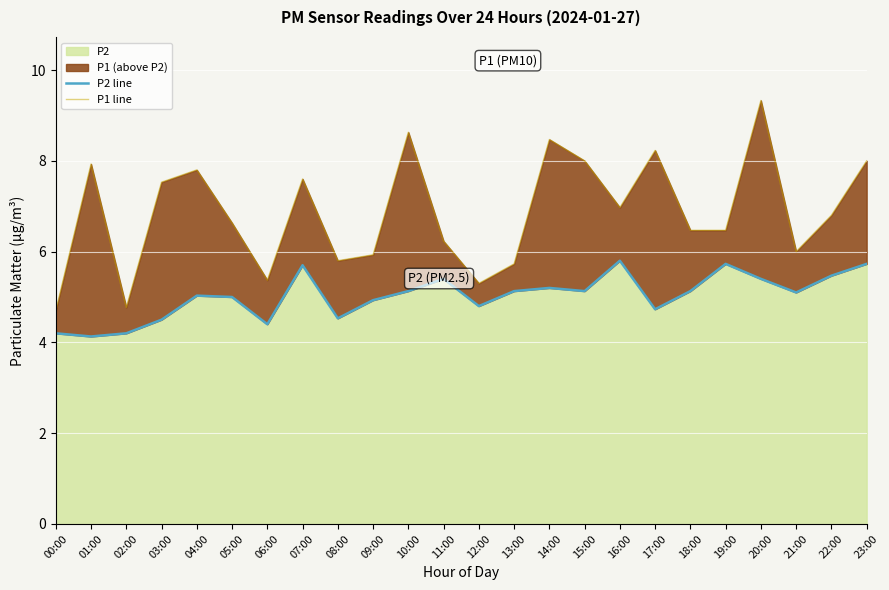

True or false: P1 line and P2 line cross at least once.

False